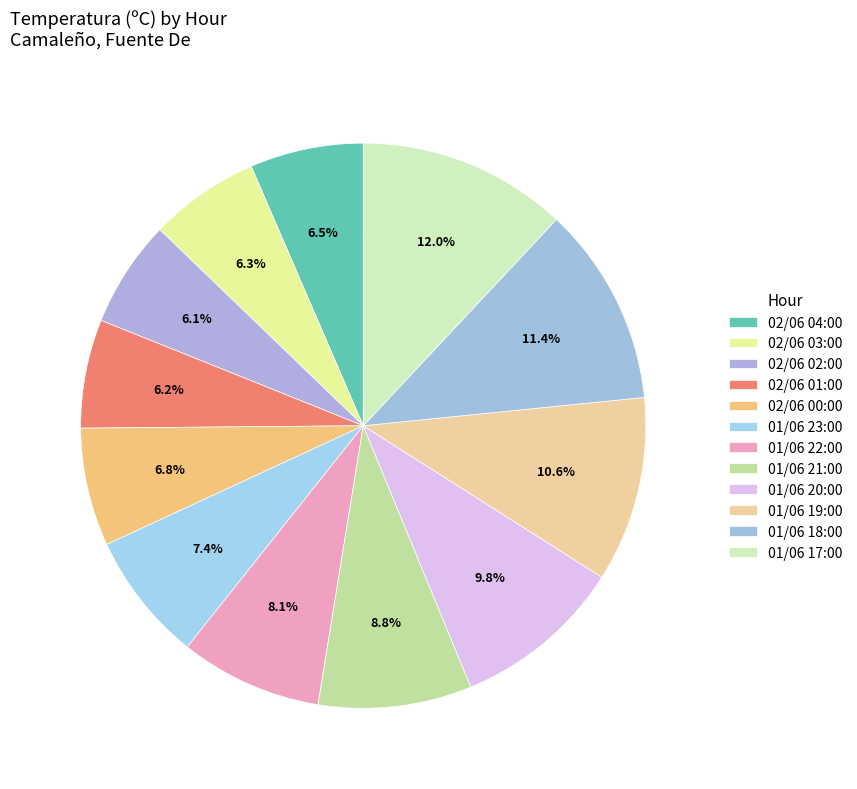

To the nearest percent, what portion does 01/06 21:00 represent?

9%